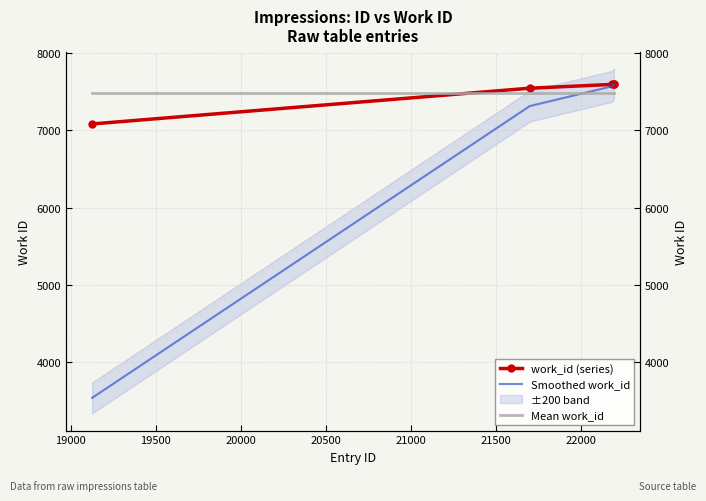

True or false: Mean work_id has more than 2 interior local peaks.

False